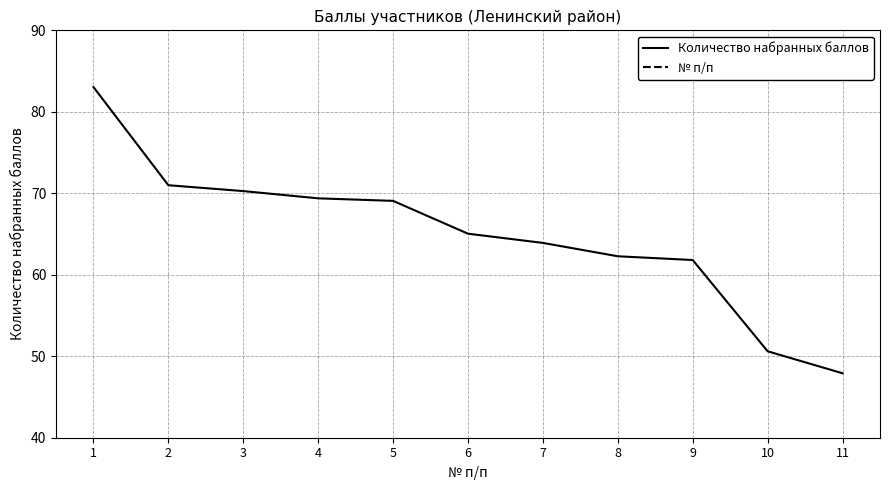

Which series has the largest range (max minus min)?

Количество набранных баллов